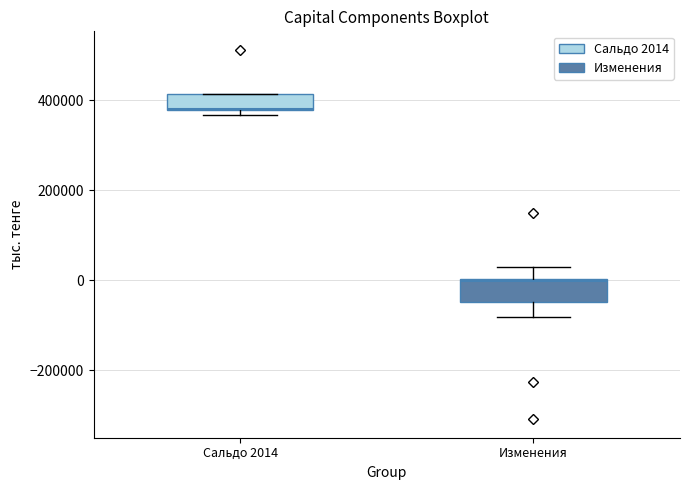

Reading left to right, read every box against the y-axis: the position of its median line, the range the box covers, and the ends of its whiskers. The values are not printed on the chart, so give them approximately, as read against the axis.

Сальдо 2014: median 380000, box 380000 to 420000, whiskers 360000 to 420000
Изменения: median 0, box -40000 to 0, whiskers -80000 to 20000